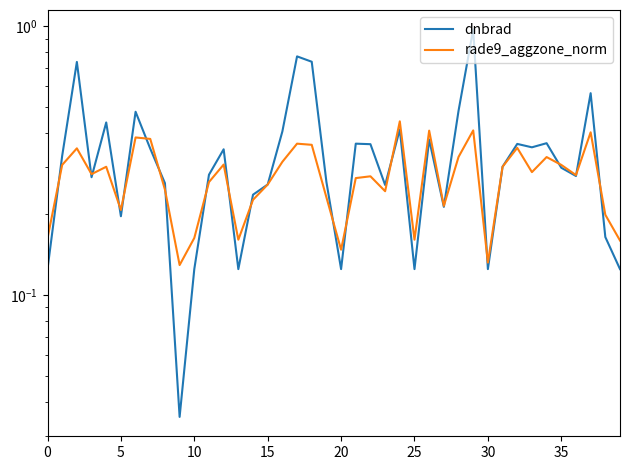

What is the total value across all series at 14?

0.5